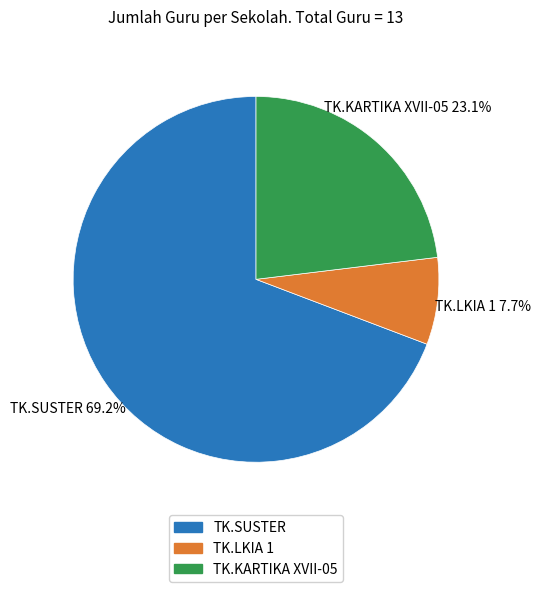

Is there a majority slice in this chart?

Yes